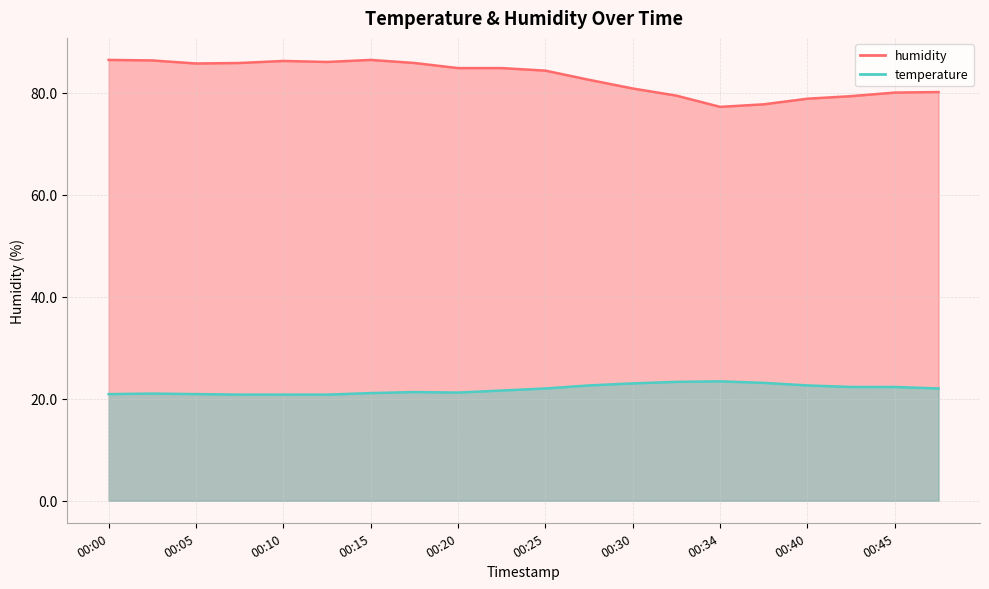

List the labels in order of temperature value, smallest first.

00:07, 00:10, 00:12, 00:00, 00:05, 00:02, 00:15, 00:20, 00:17, 00:22, 00:25, 00:47, 00:42, 00:45, 00:27, 00:40, 00:30, 00:37, 00:32, 00:34